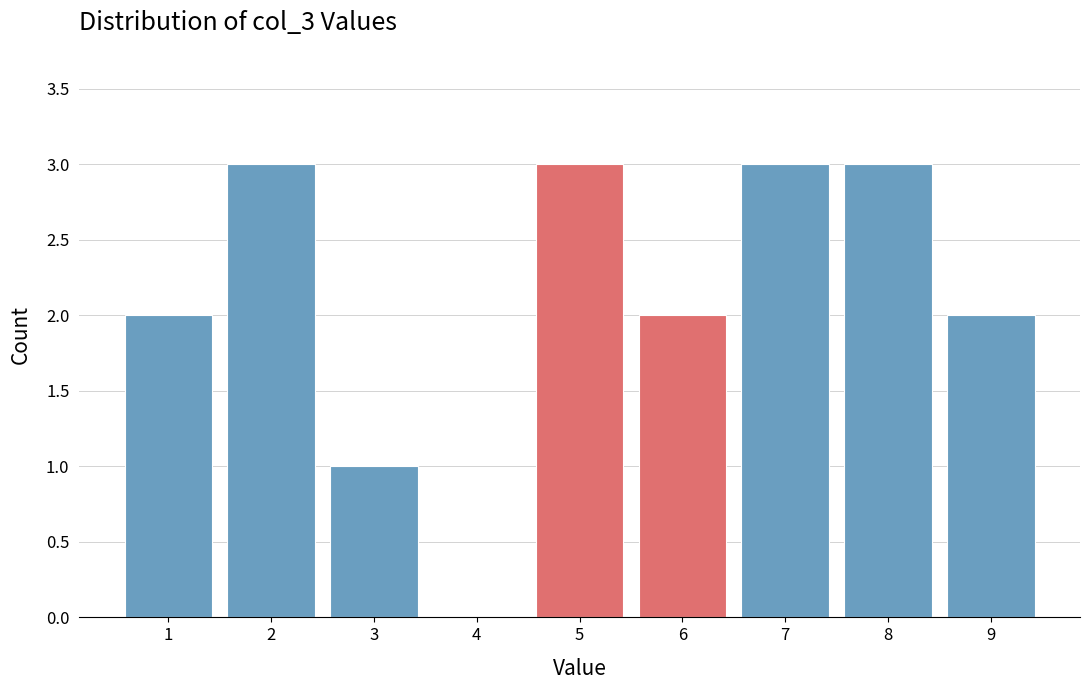

What is the greatest value displayed?

3